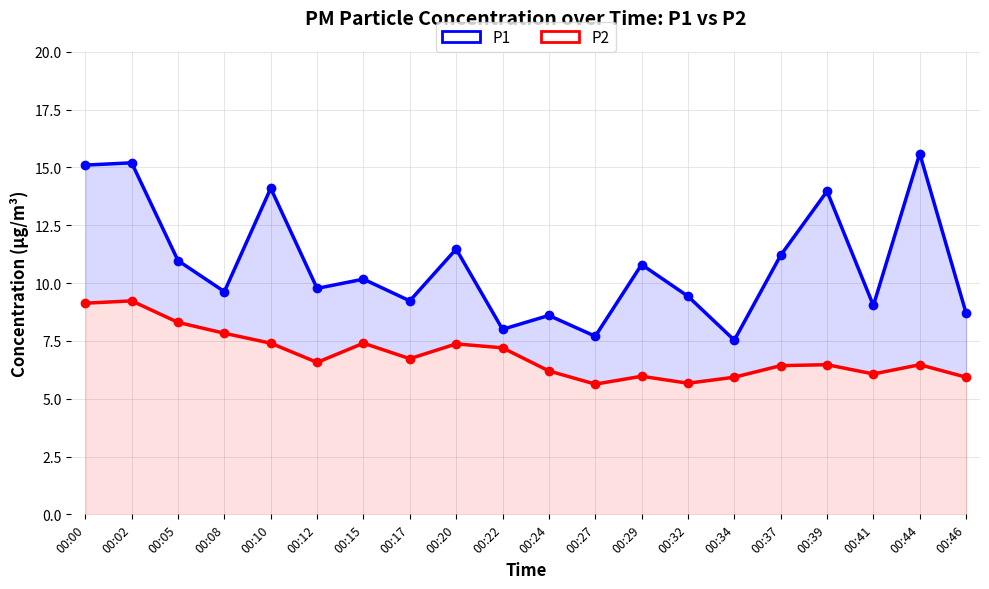

True or false: P2 and P1 intersect in this chart.

False